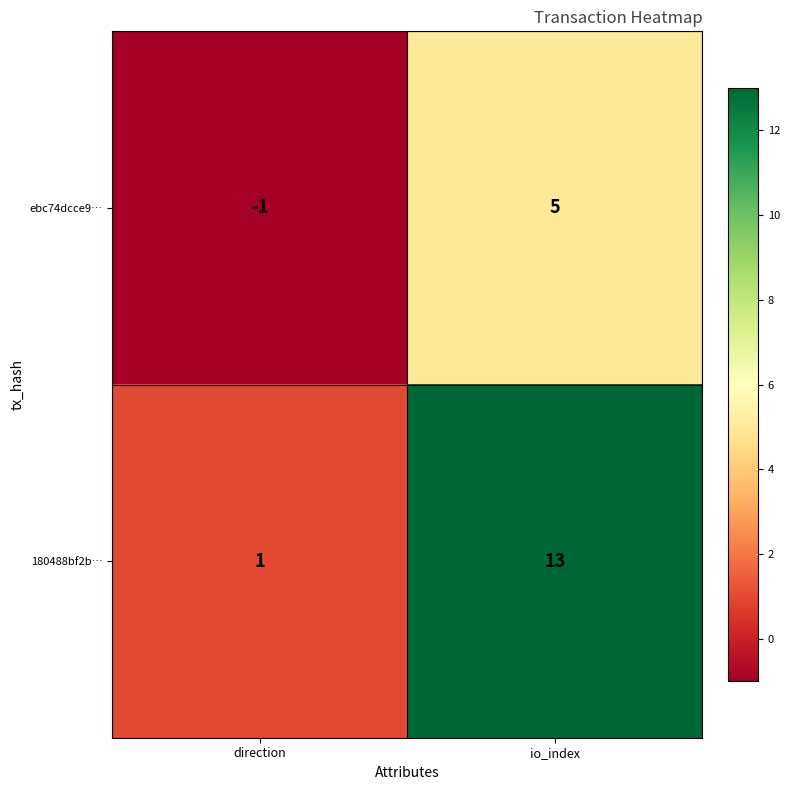

What is the sum of the ebc74dcce9… values at io_index and direction?

4